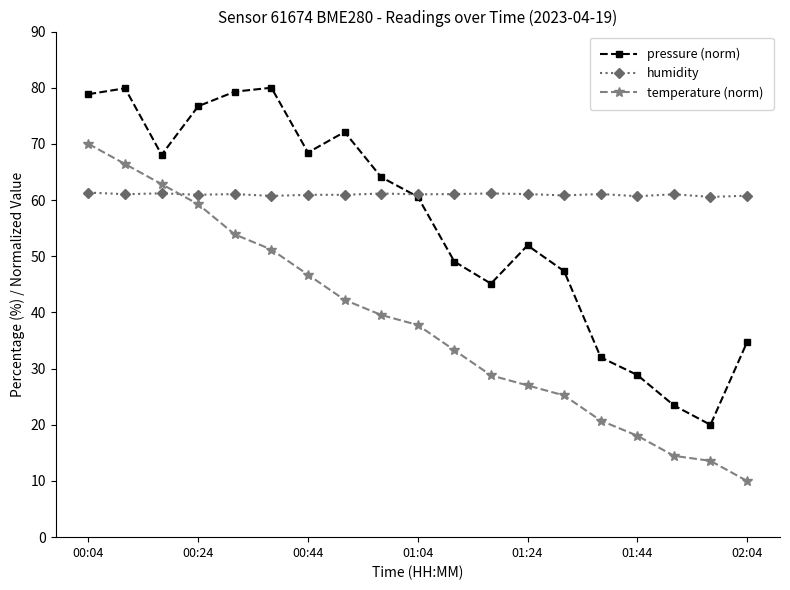

What is the sum of all temperature (norm) values?

721.0